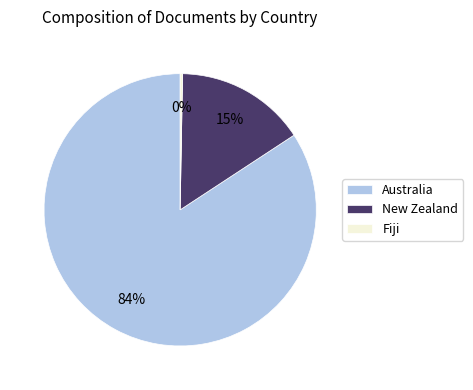

Between Australia and New Zealand, which is larger?

Australia